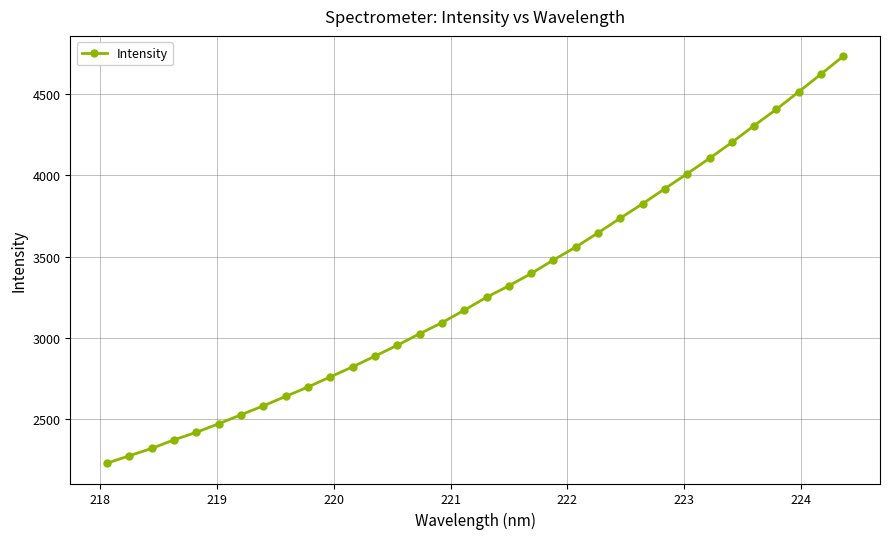

What is the greatest value displayed?

4733.1